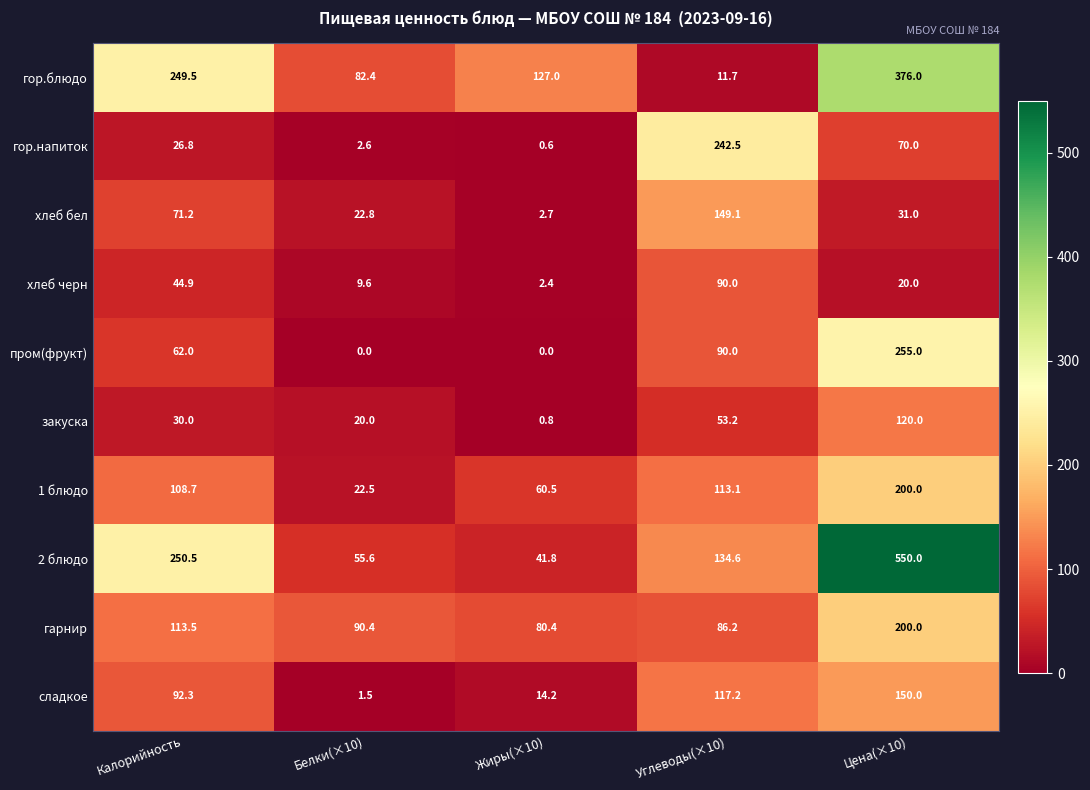

What is the difference between the maximum and minimum values in the 1 блюдо series?

177.5